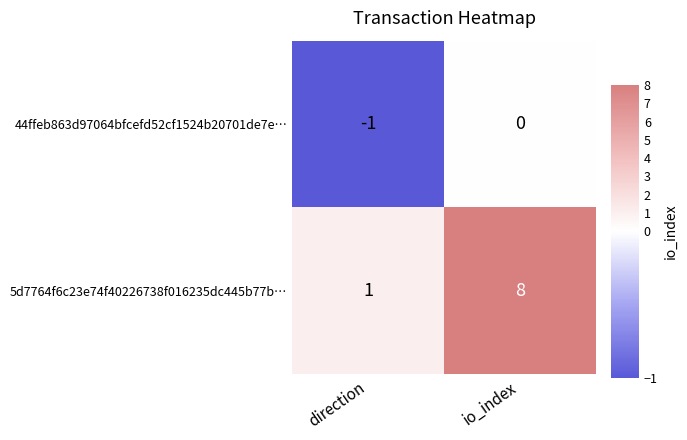

What is the spread (max minus min) of values at io_index?

8